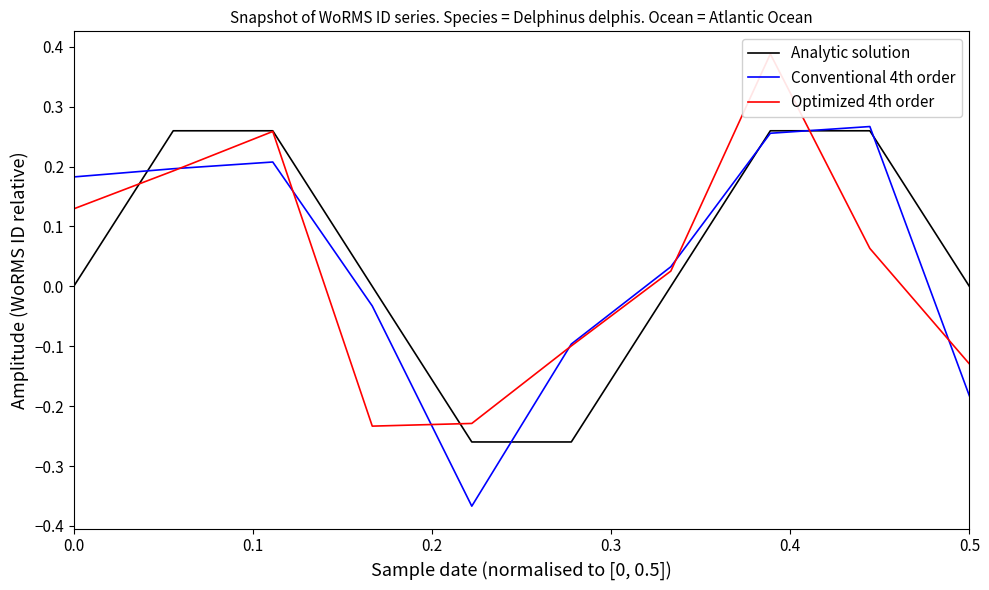

Reading left to right, what are all the values shown in this chart?

Analytic solution: 0.0	0.3	0.3	0.0	-0.3	-0.3	-0.0	0.3	0.3	0.0
Conventional 4th order: 0.2	0.2	0.2	-0.0	-0.4	-0.1	0.0	0.3	0.3	-0.2
Optimized 4th order: 0.1	0.2	0.3	-0.2	-0.2	-0.1	0.0	0.4	0.1	-0.1